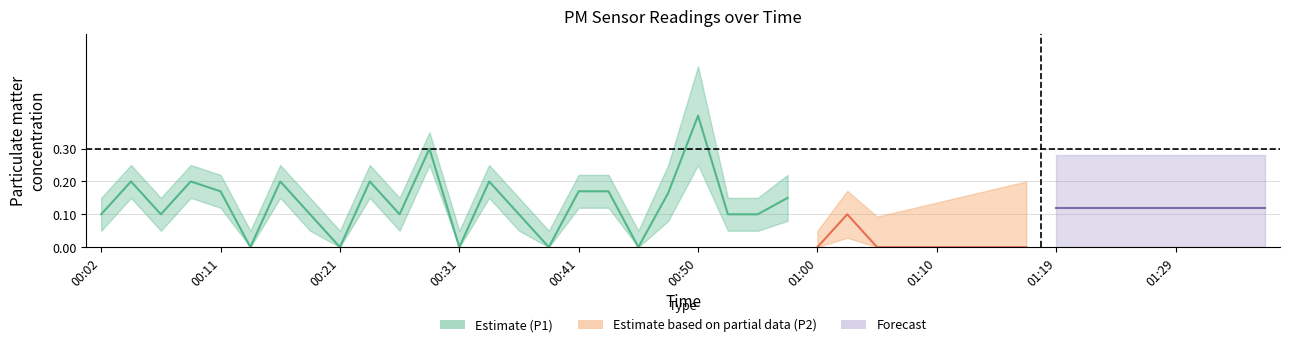

How many interior local peaks does the P1 series have?

9